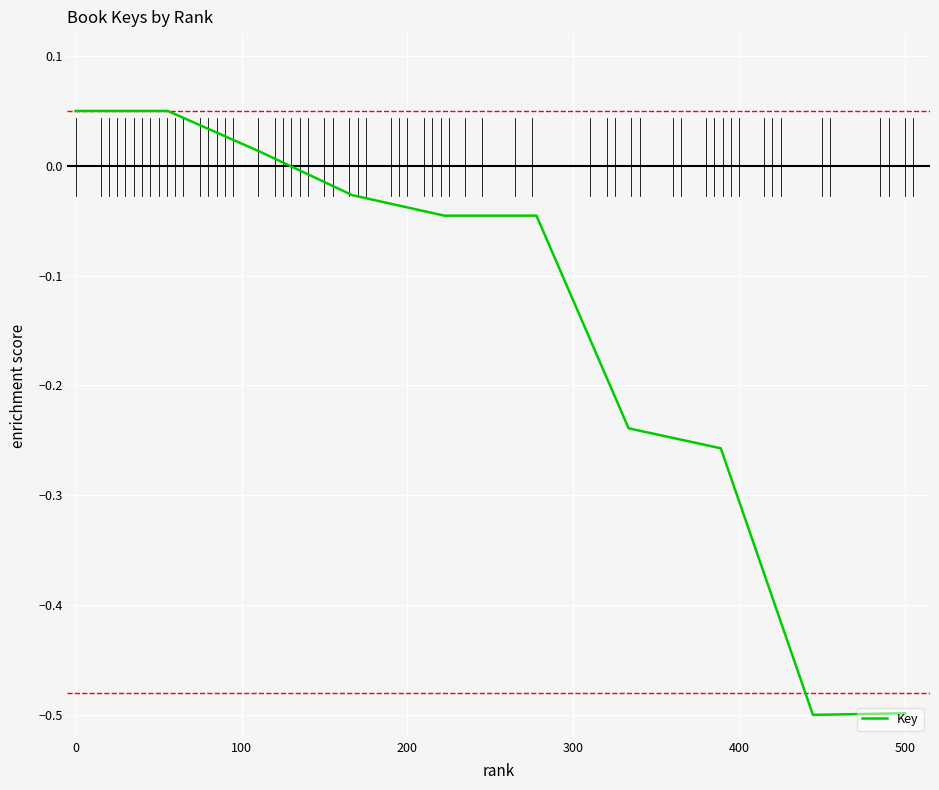

What is the smallest value displayed?

-0.5